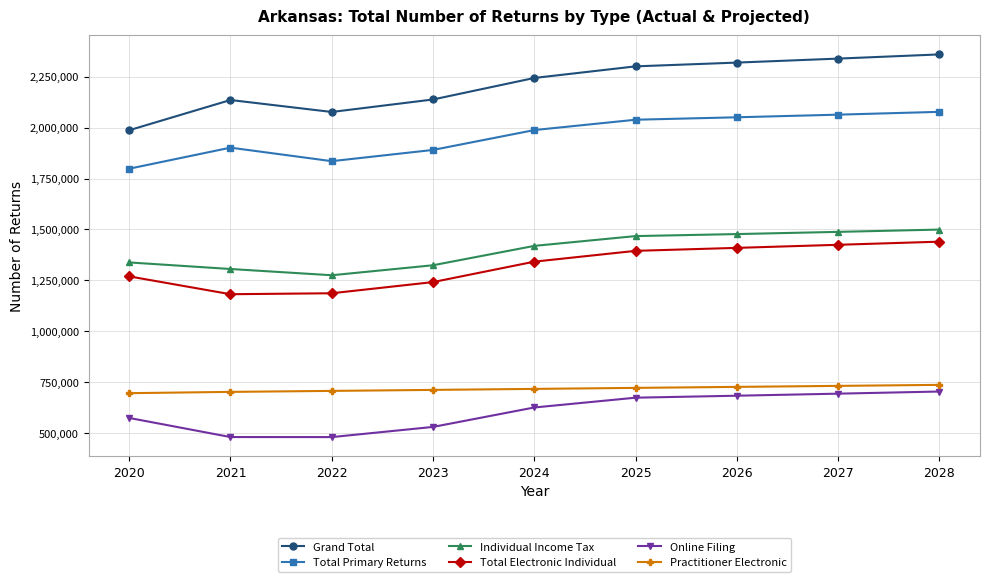

What are all the series names shown in the legend?

Grand Total, Total Primary Returns, Individual Income Tax, Total Electronic Individual, Online Filing, Practitioner Electronic